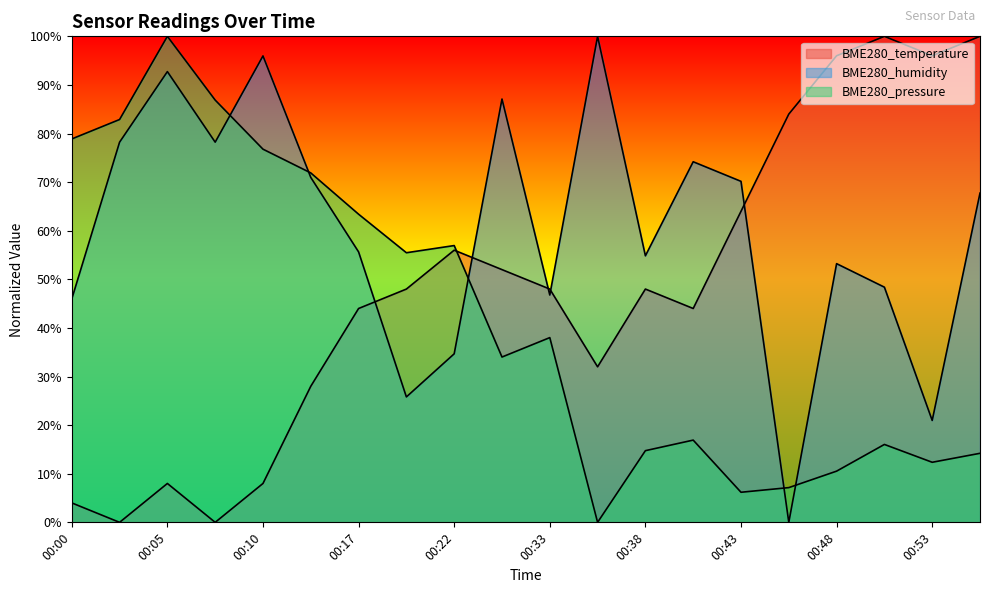

What is the value of the BME280_pressure point at the 2nd from the left?

82.9